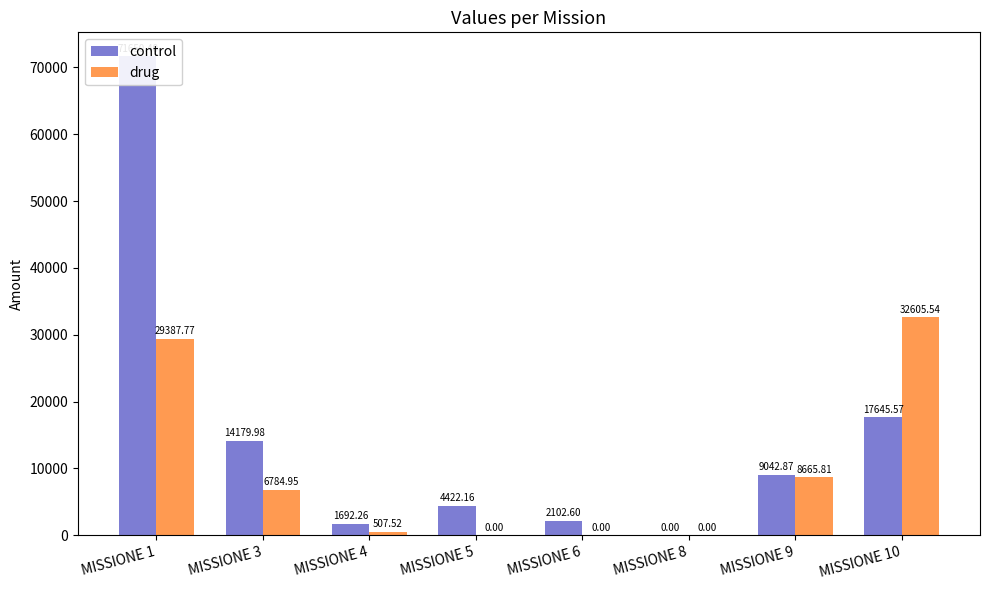

What is the sum of the drug values at MISSIONE 3 and MISSIONE 5?

6784.9